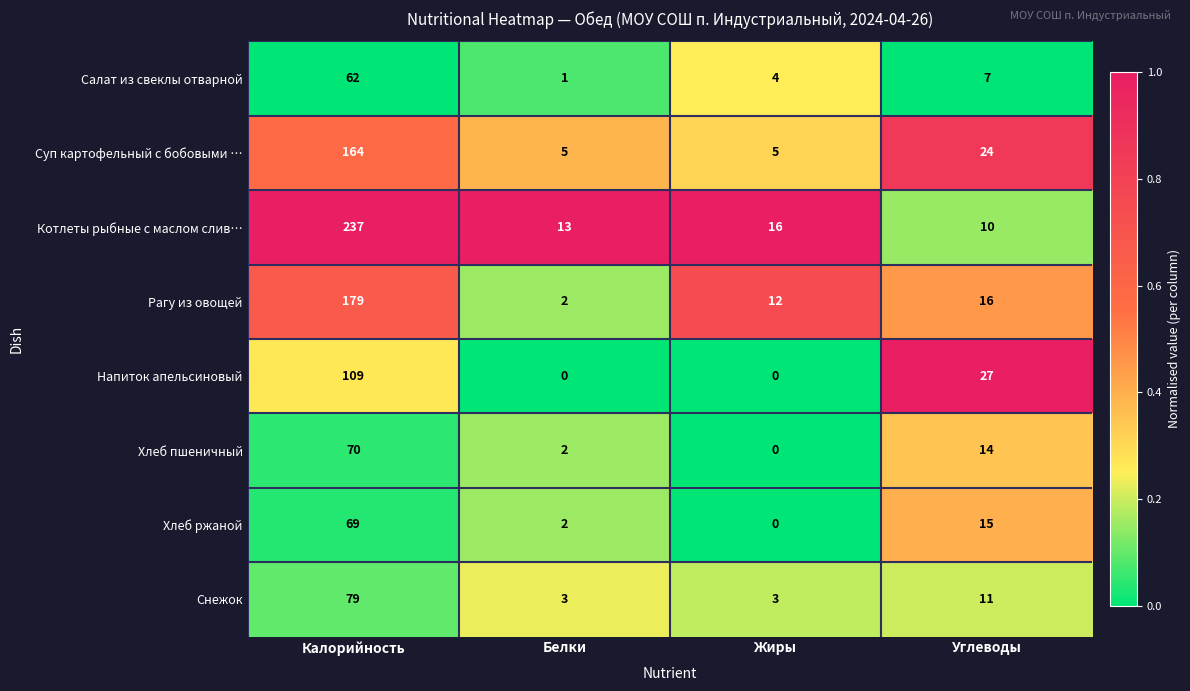

What is the difference between the highest and lowest values at Жиры?

16